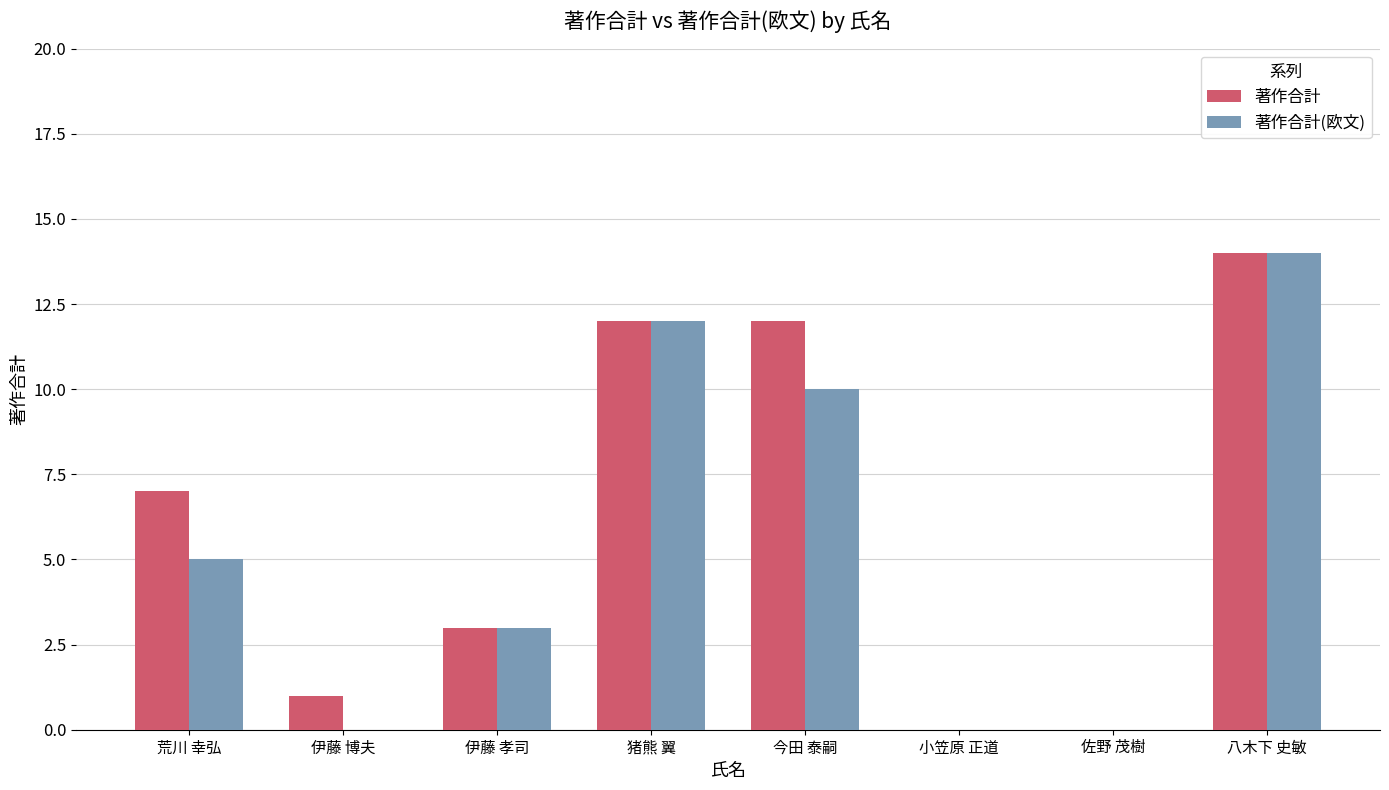

At which category is the sum across all series the highest?

八木下 史敏